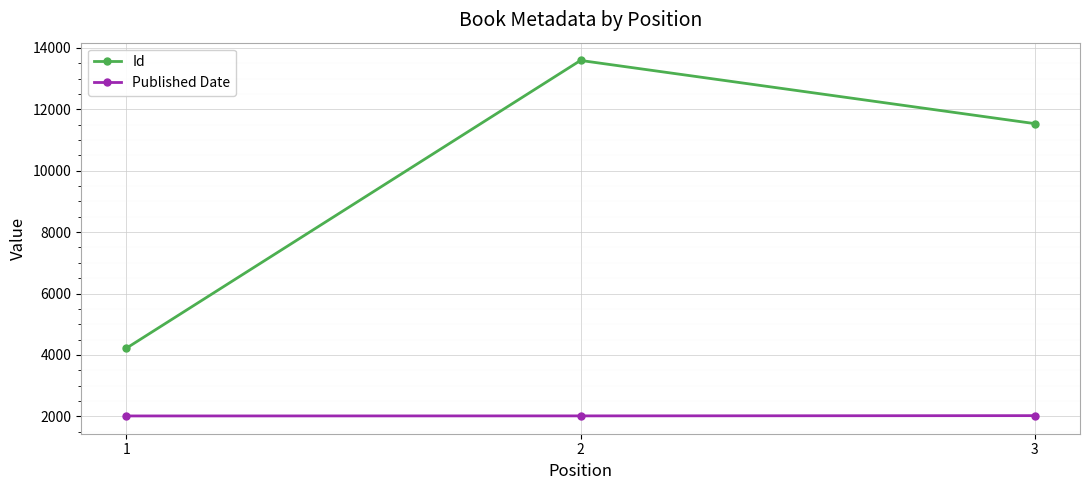

The Id series shows 23067 at 2. True or false?

False